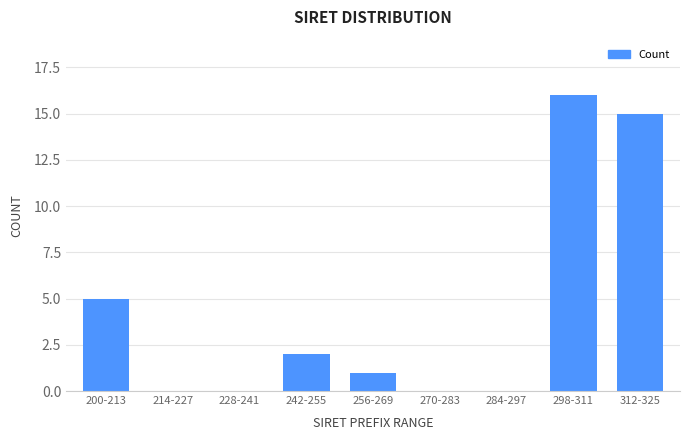

Reading right to left, what are all the values shown in this chart?

312-325=15	298-311=16	284-297=0	270-283=0	256-269=1	242-255=2	228-241=0	214-227=0	200-213=5